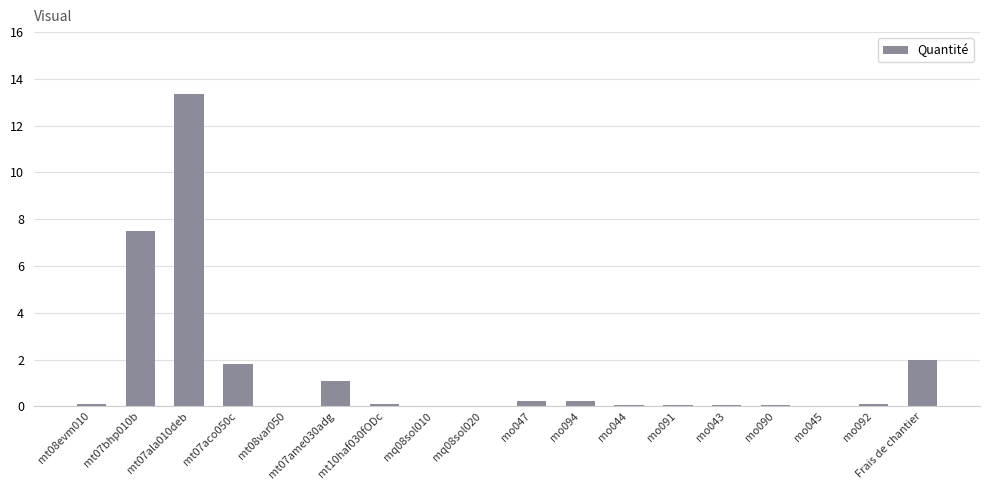

The value at mo043 is 0.0. True or false?

True